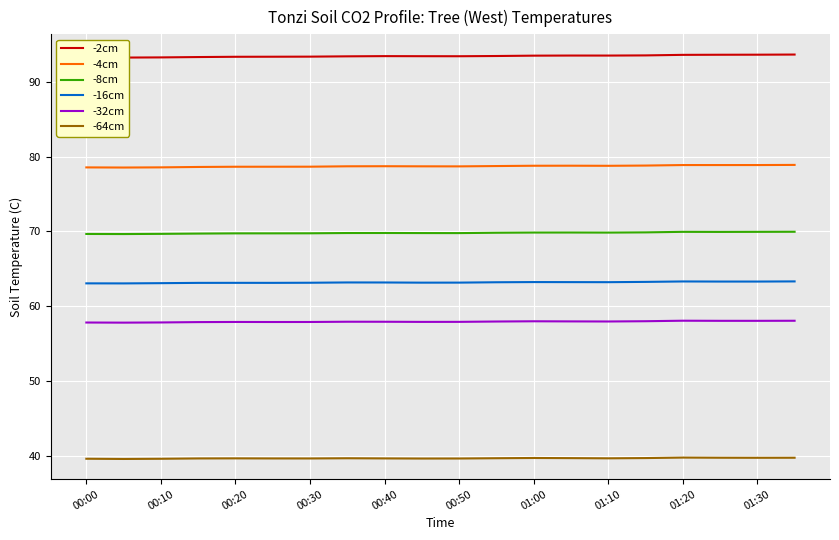

At which category is the sum across all series the highest?

19